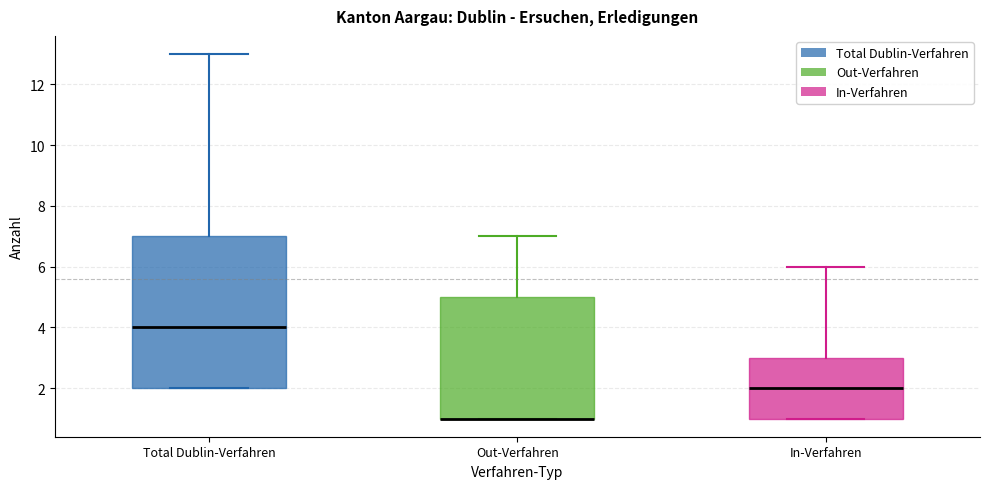

Reading left to right, transcribe this box plot: for each box, give where its median line is, the range the box spans, and where its two whiskers end, as read against the y-axis. The values are not printed on the chart, so give them approximately, as read against the axis.

Total Dublin-Verfahren: median 4, box 2 to 7, whiskers 2 to 13
Out-Verfahren: median 1 (drawn on the box's lower edge), box 1 to 5, whiskers 1 to 7
In-Verfahren: median 2, box 1 to 3, whiskers 1 to 6